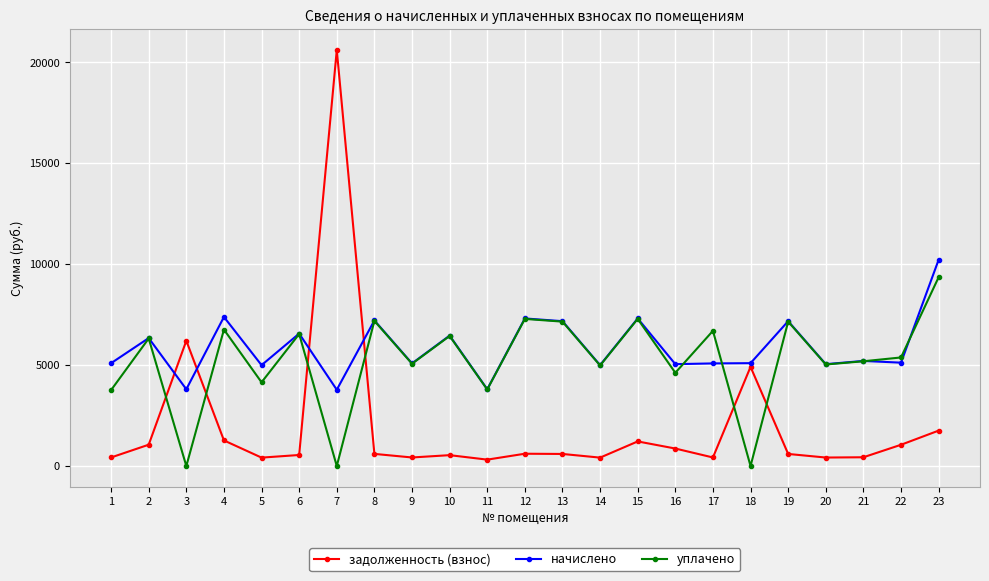

What is the value of the уплачено point at the 22nd from the left?

5380.0